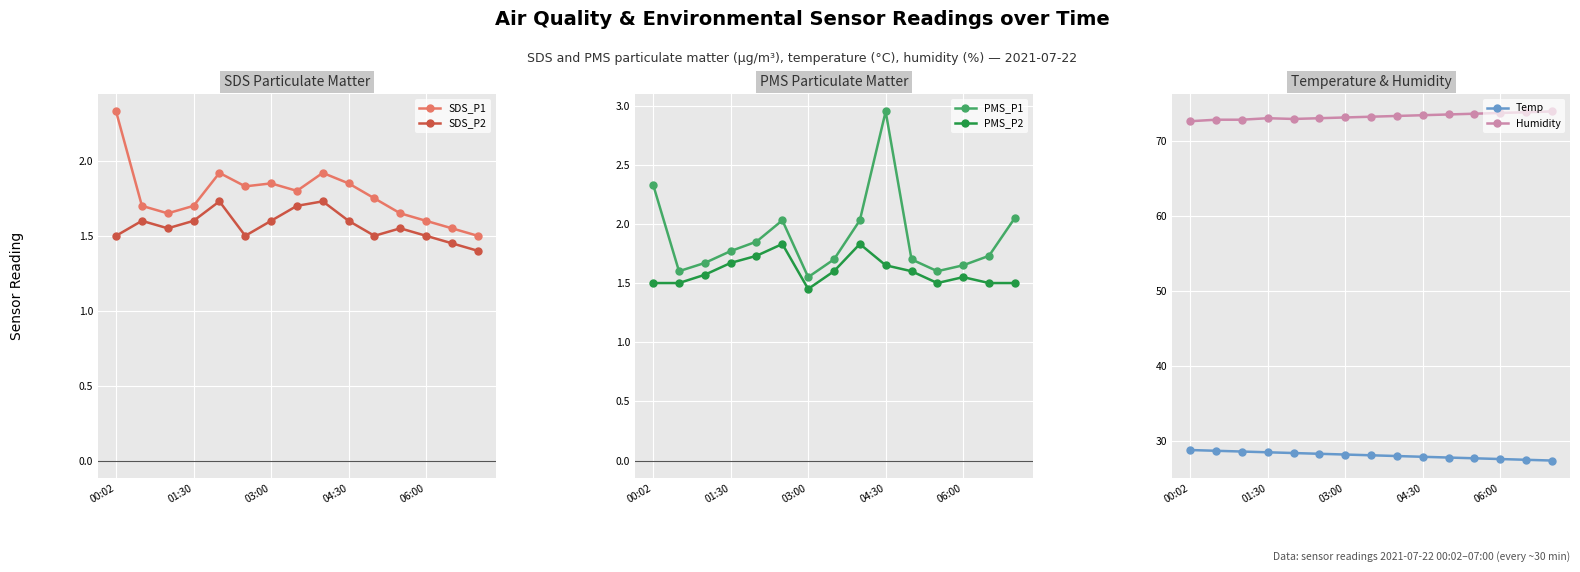

How many intersections are there between SDS_P2 and PMS_P1?

1